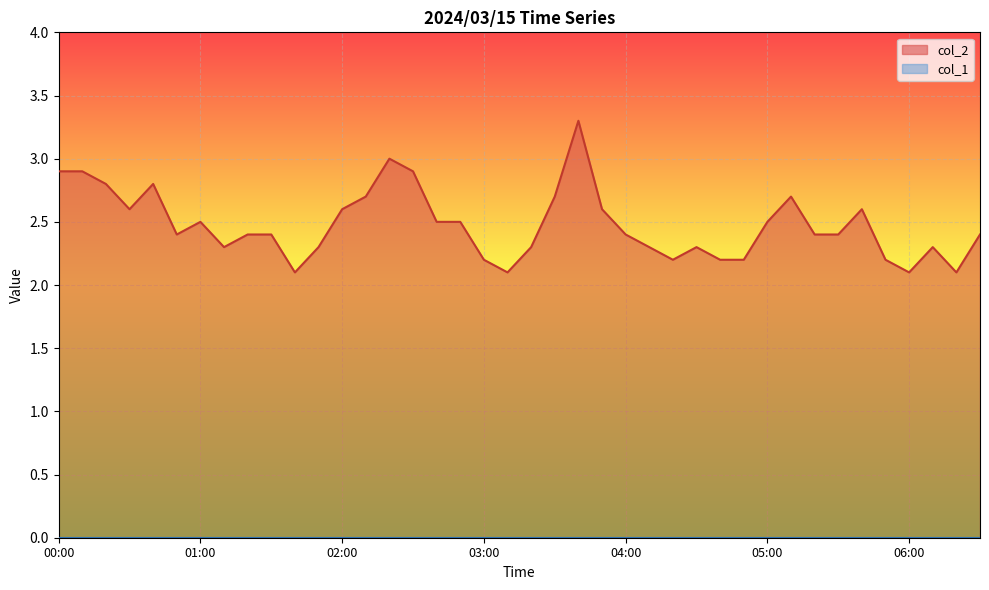

What value does the data have at 01:30?

2.4